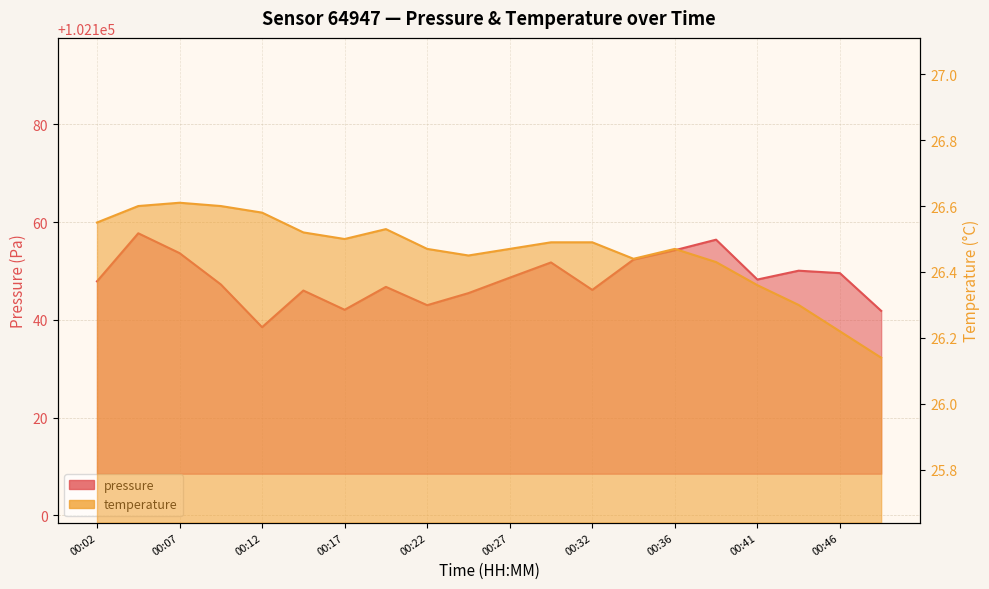

In pressure, how many points are higher than both neighbors (excluding endpoints)?

6